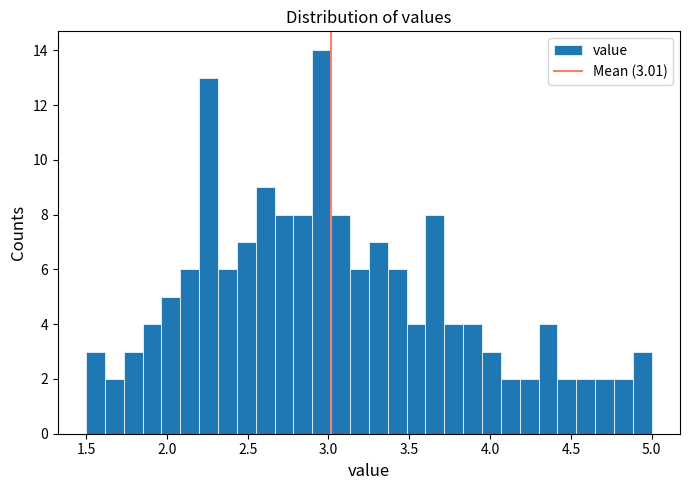

Around what value on the x-axis is the tallest bar? Give the approximate position of its centre, as read against the axis.

2.95